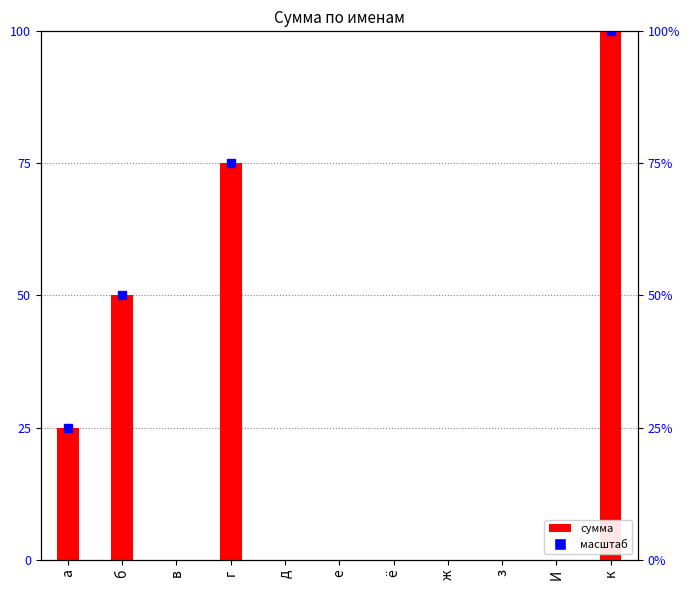

Does the chart contain stacked bars?

No